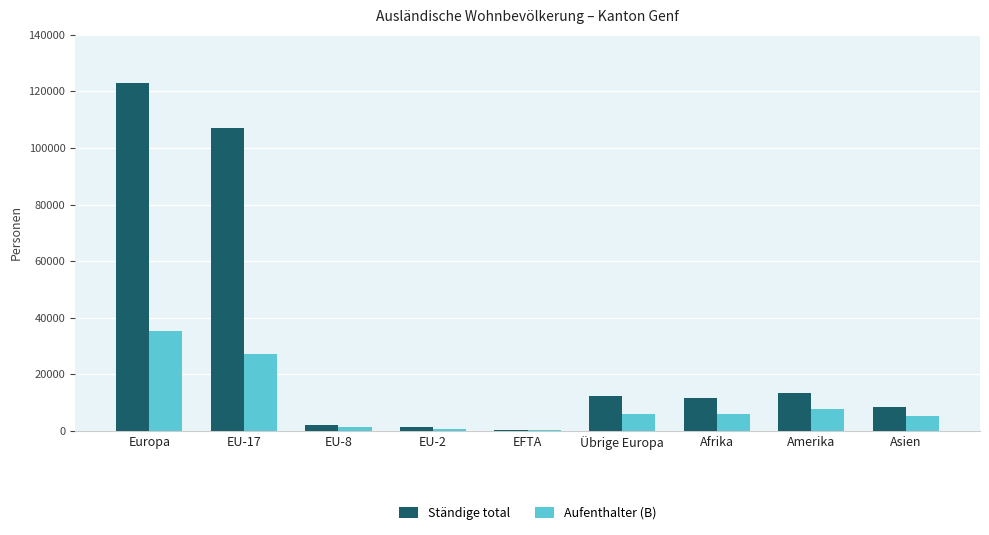

Is it true that Aufenthalter (B) equals 5185 at Asien?

True